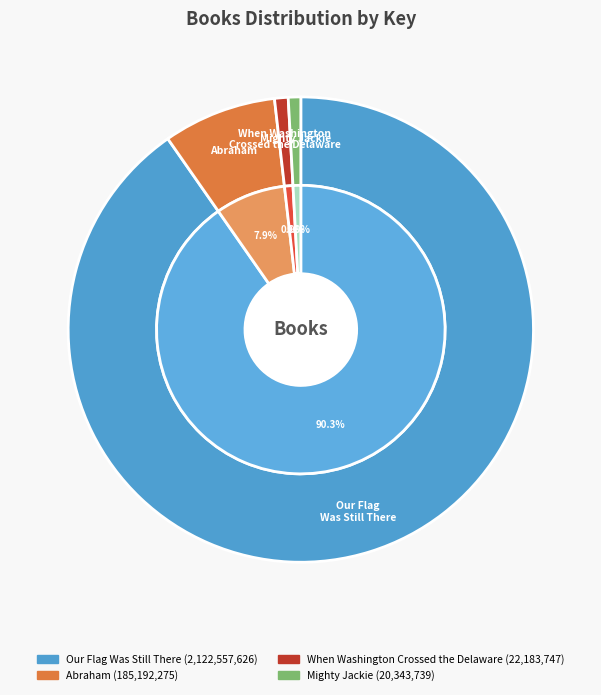

Count the number of slices in the pie.

4